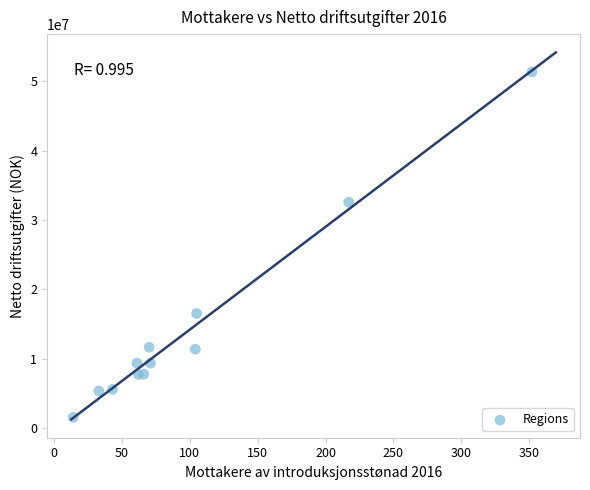

What Y value in the scatter plot is closest to 26433000?

32563000